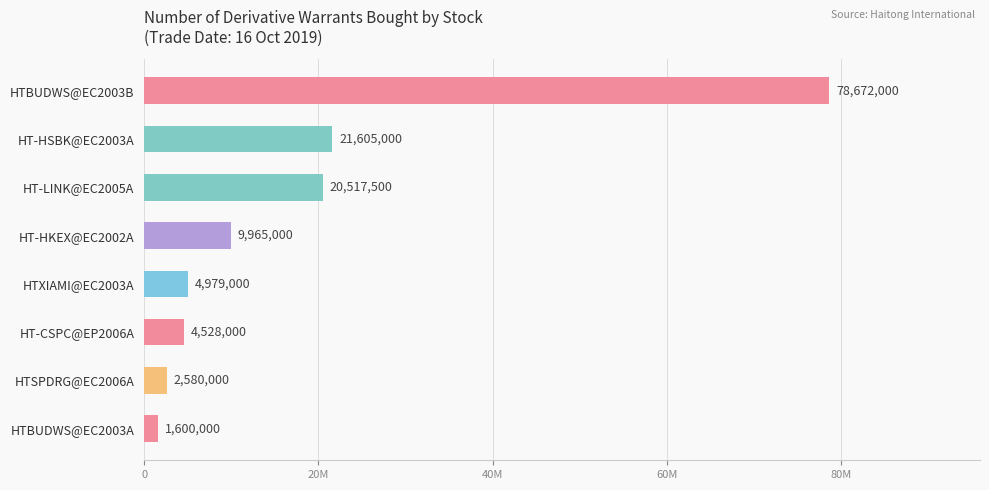

What is the minimum value shown in the chart?

1600000